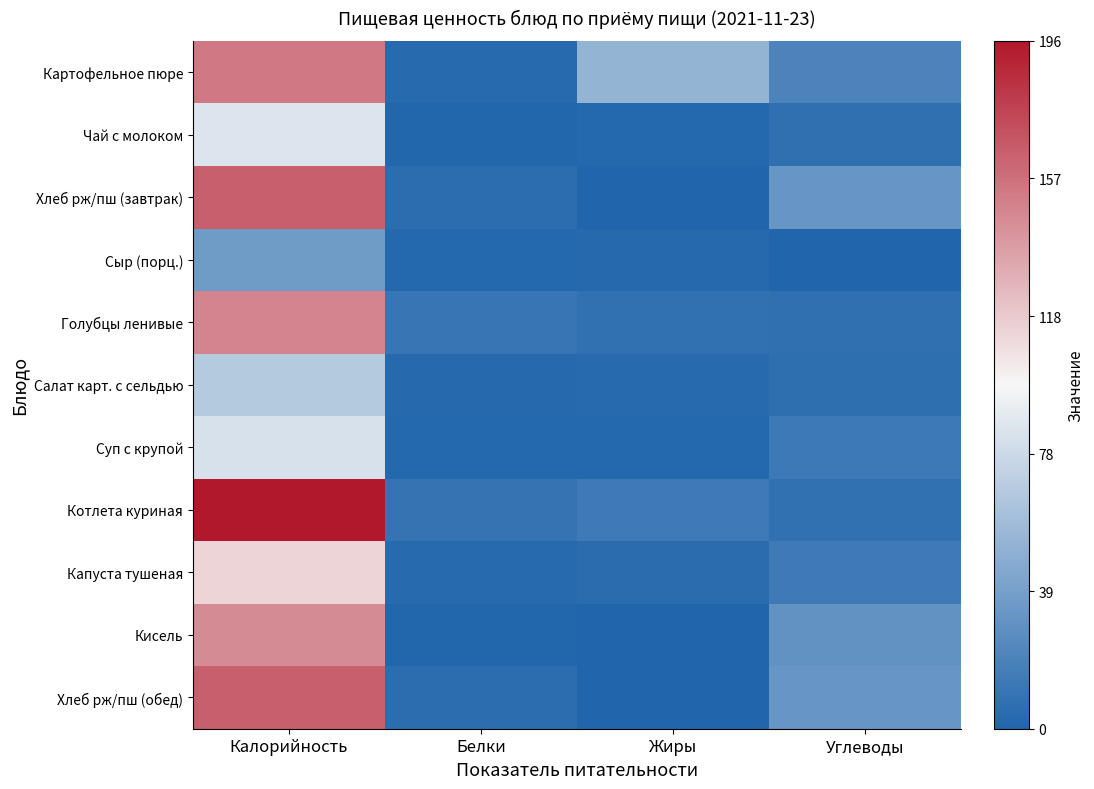

Rank the series at Углеводы from lowest to highest value.

Сыр (порц.), Салат карт. с сельдью, Чай с молоком, Голубцы ленивые, Котлета куриная, Суп с крупой, Капуста тушеная, Картофельное пюре, Кисель, Хлеб рж/пш (завтрак), Хлеб рж/пш (обед)